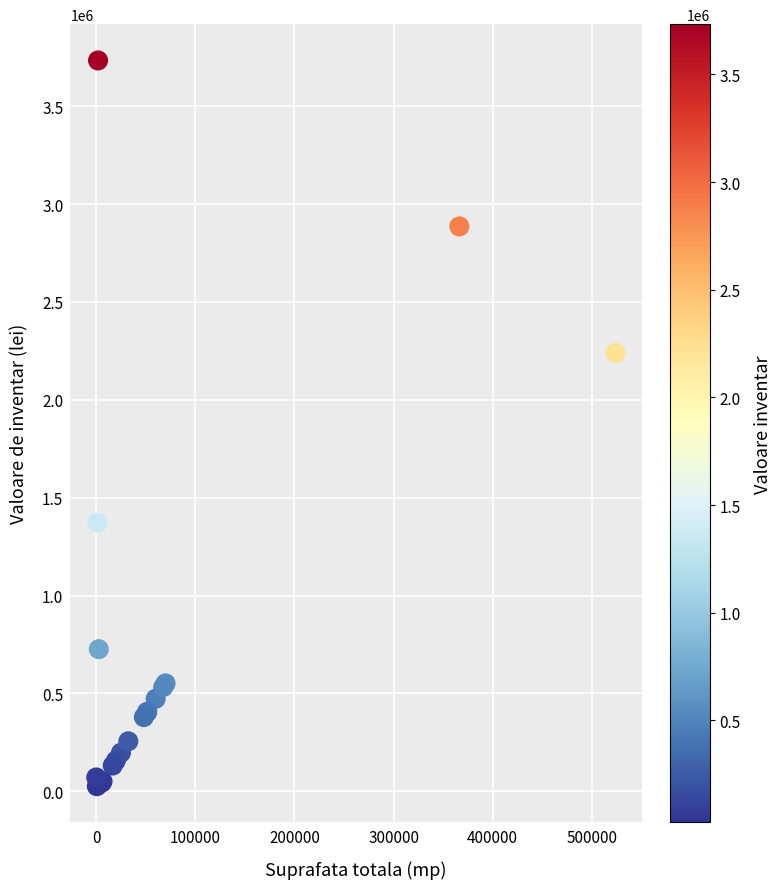

What Y value in the scatter plot is closest to 1879739?

2240000.0